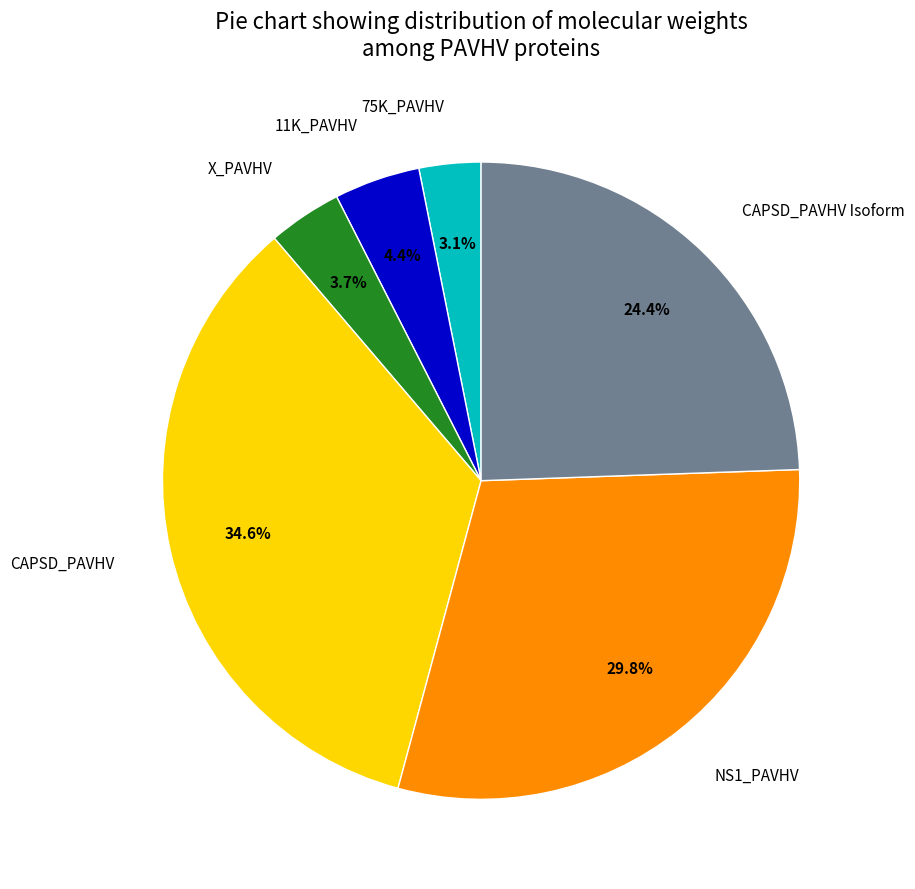

Is there any slice that represents more than half of the pie?

No